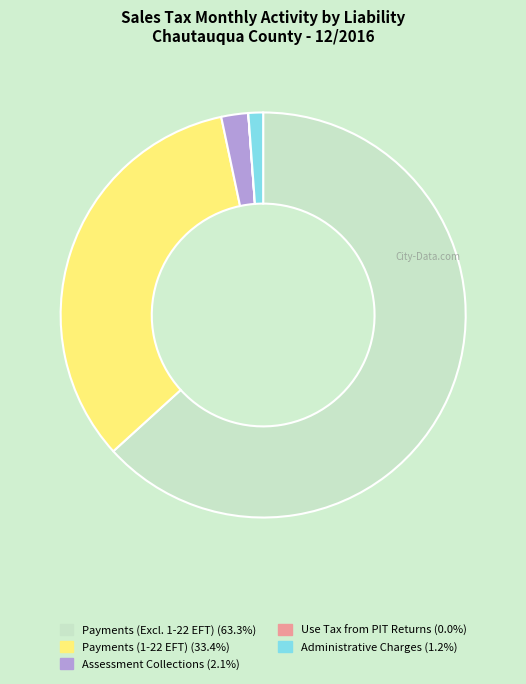

Is there a majority slice in this chart?

Yes